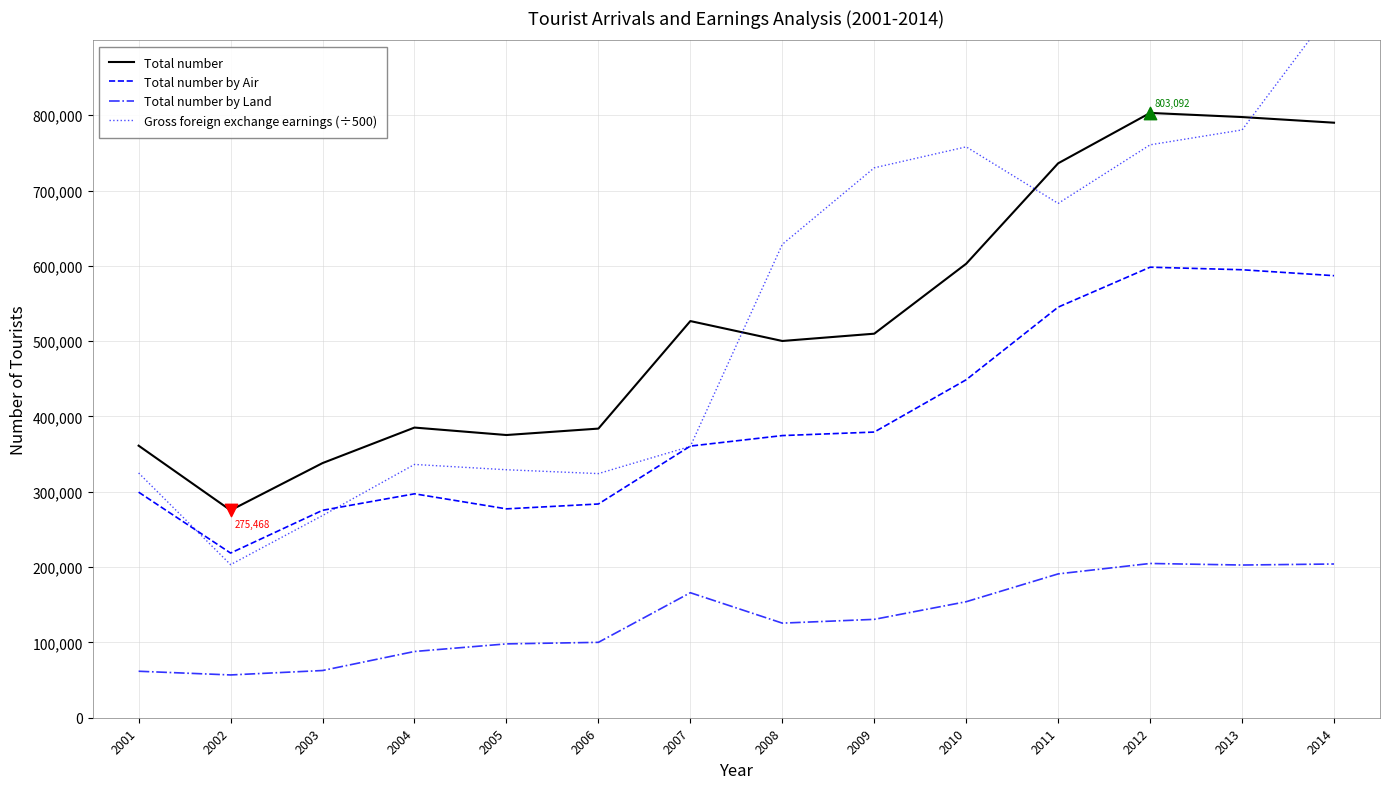

What are all the series names shown in the legend?

Total number, Total number by Air, Total number by Land, Gross foreign exchange earnings (÷500)